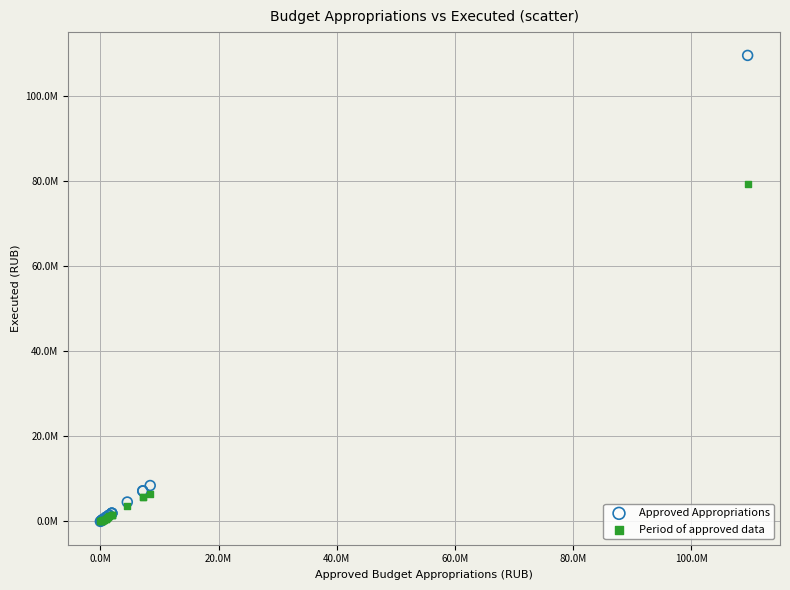

What are all the series names shown in the legend?

Approved Appropriations, Period of approved data